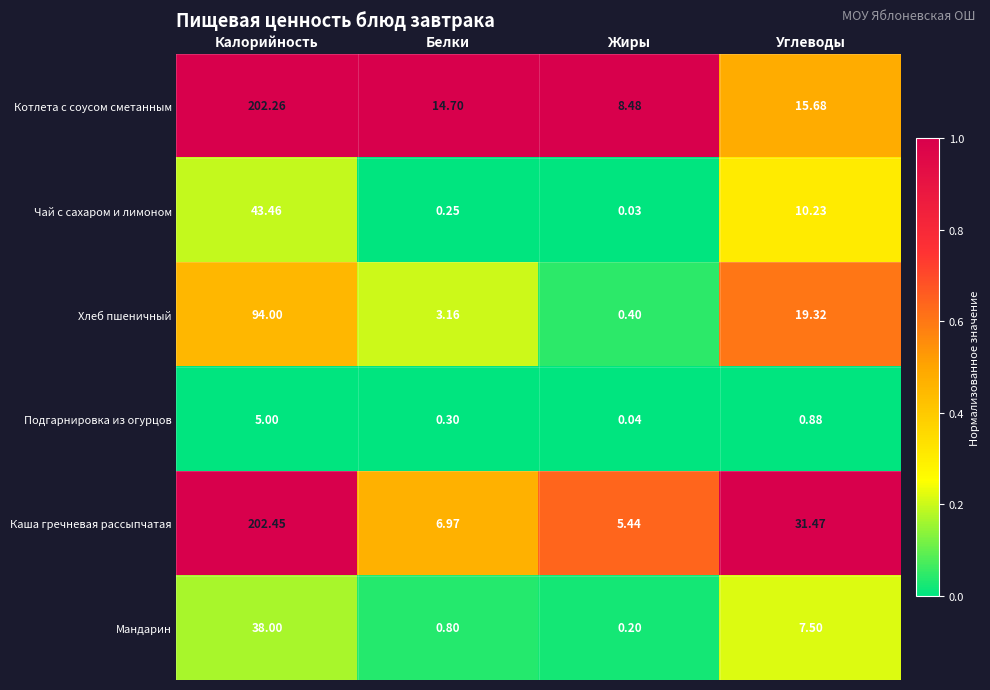

Which series has the largest range (max minus min)?

Каша гречневая рассыпчатая